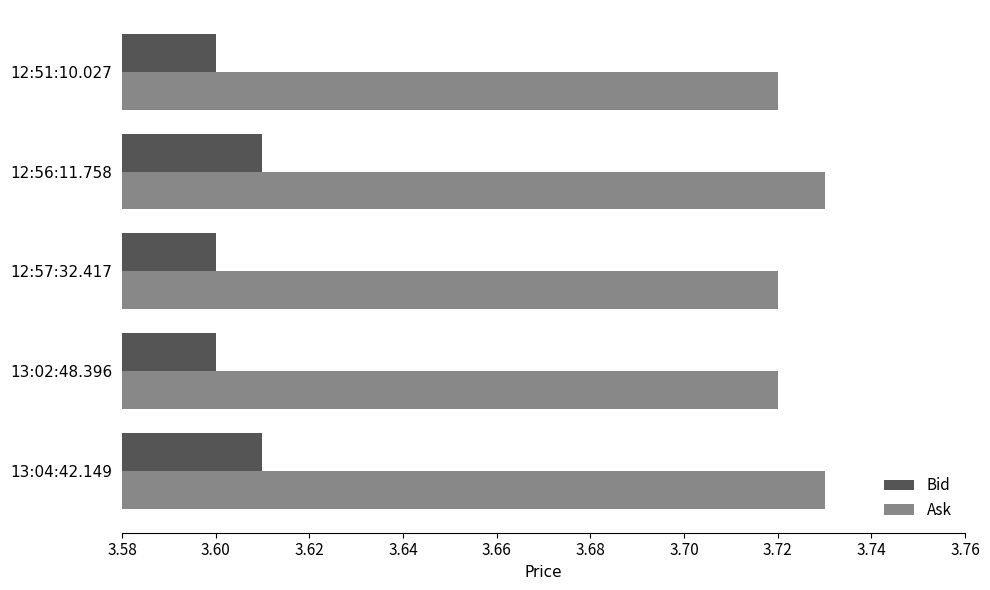

Which series has the largest total across all categories?

Ask